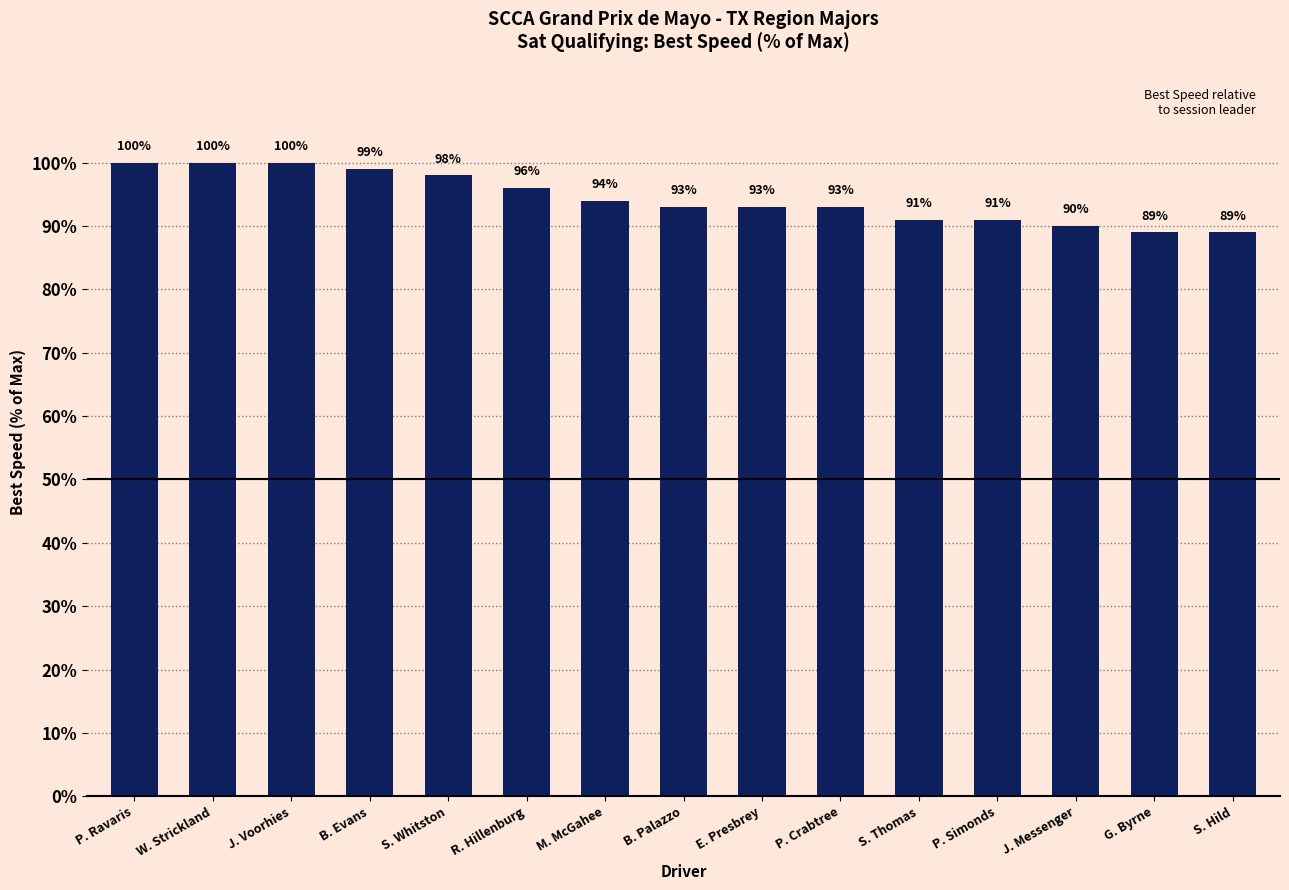

What is the value of the 10th bar from the left?

93